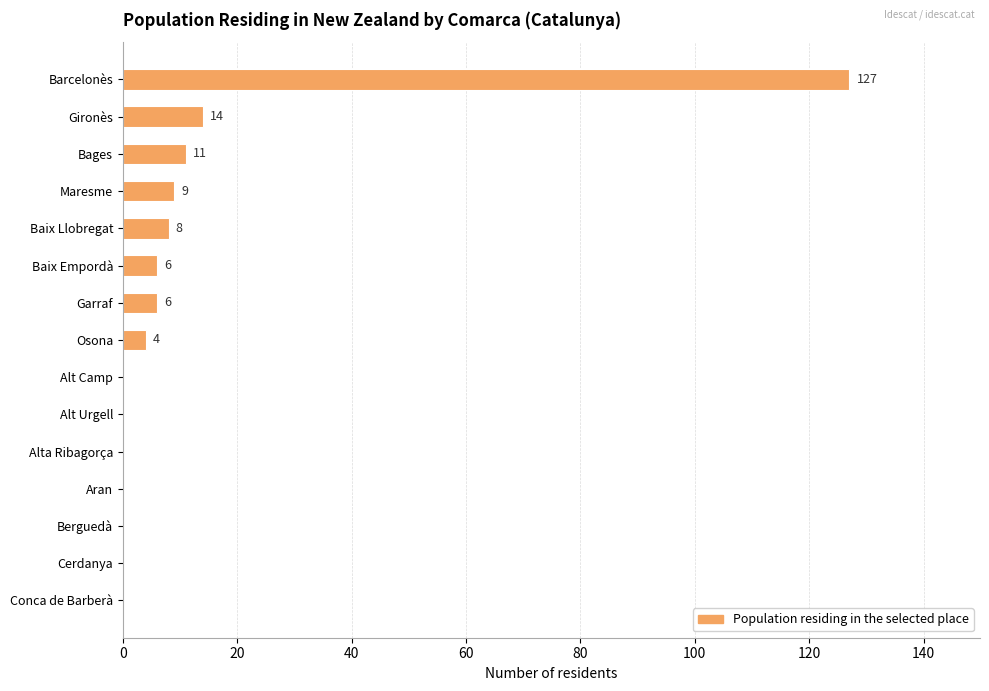

The chart shows a value of 20 at Gironès. True or false?

False